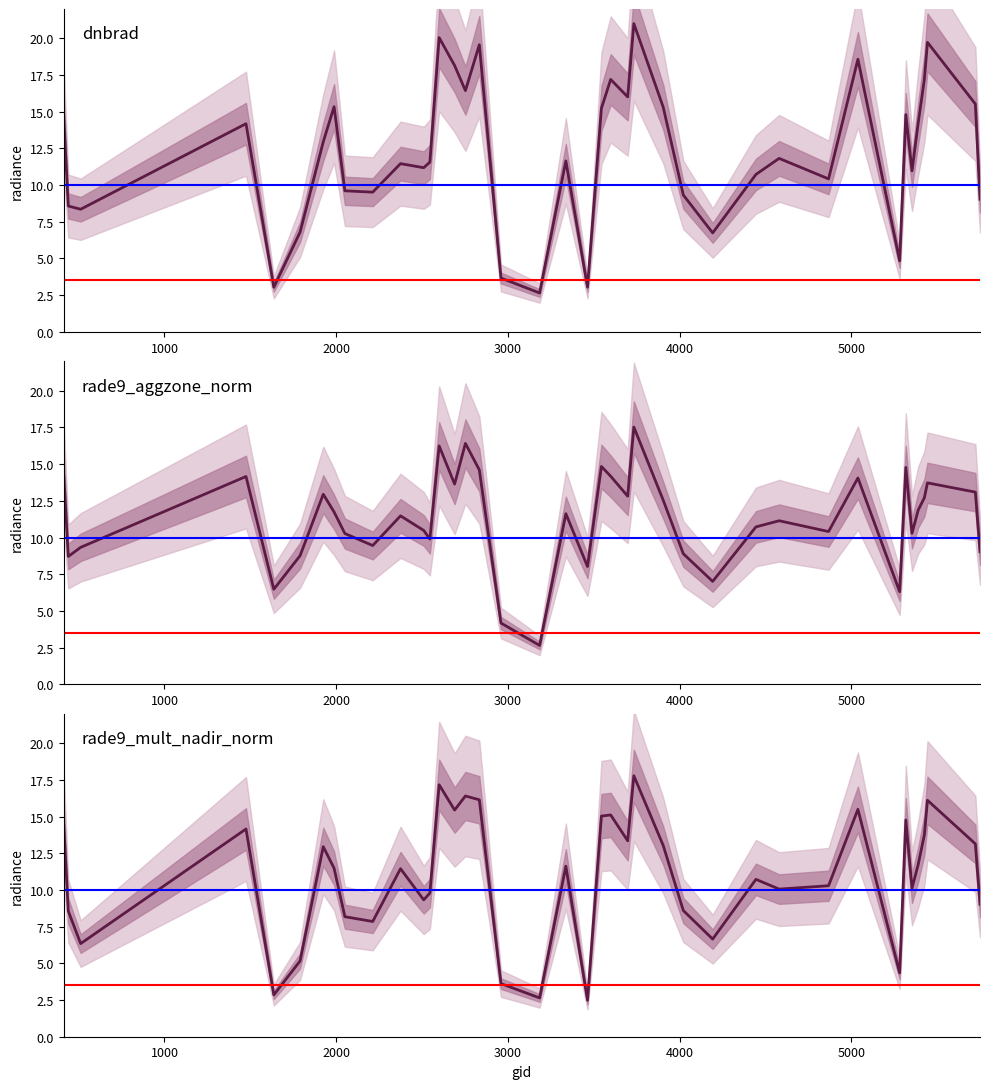

What are all the series names shown in the legend?

dnbrad, rade9_aggzone_norm, rade9_mult_nadir_norm